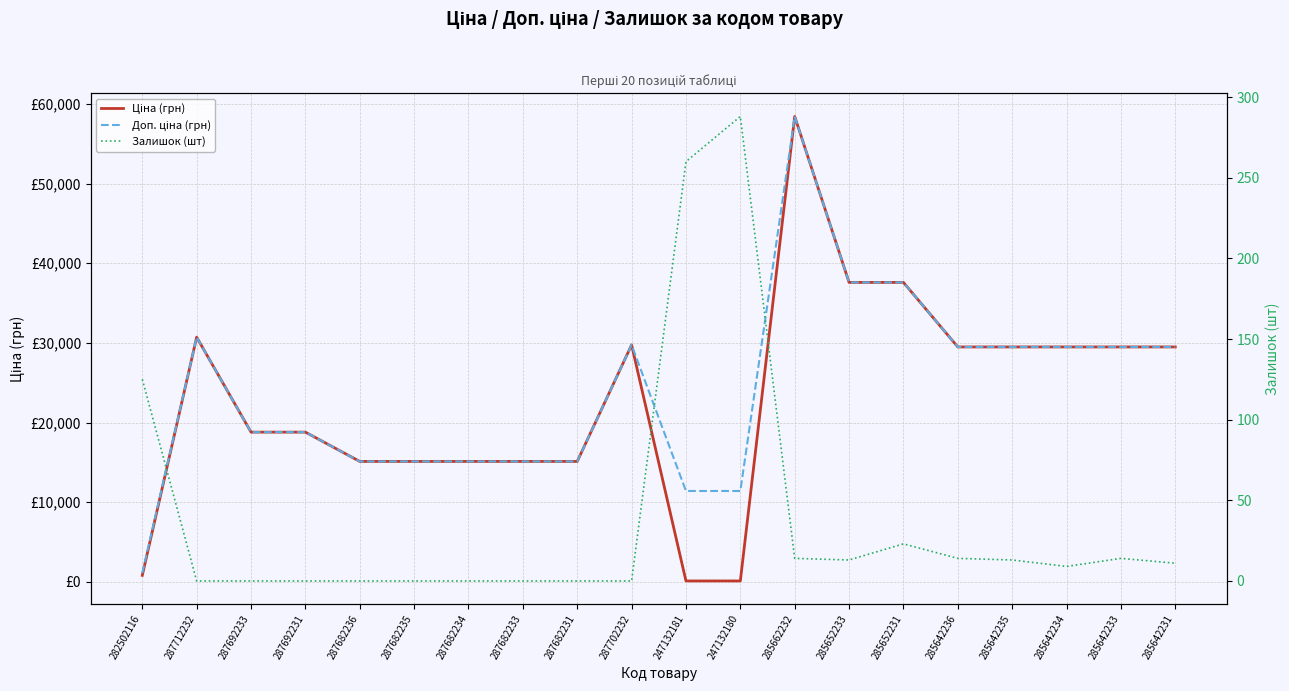

How many lines are shown in the chart?

3